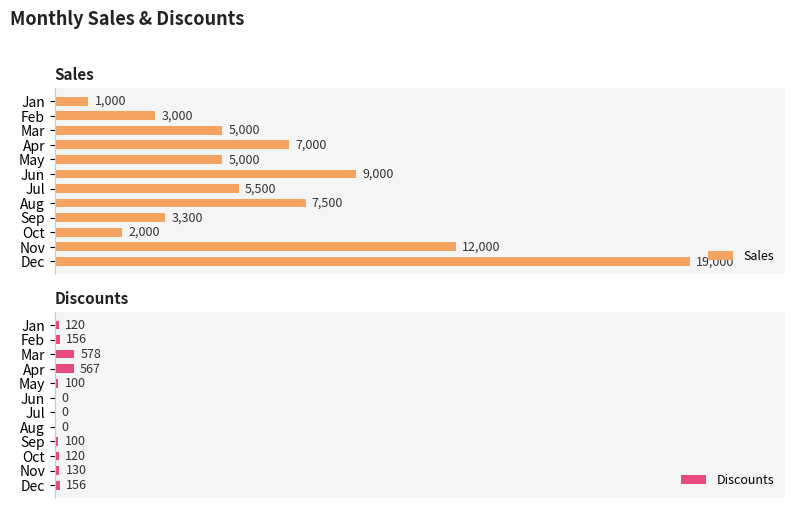

At which label does Sales reach its peak?

Dec